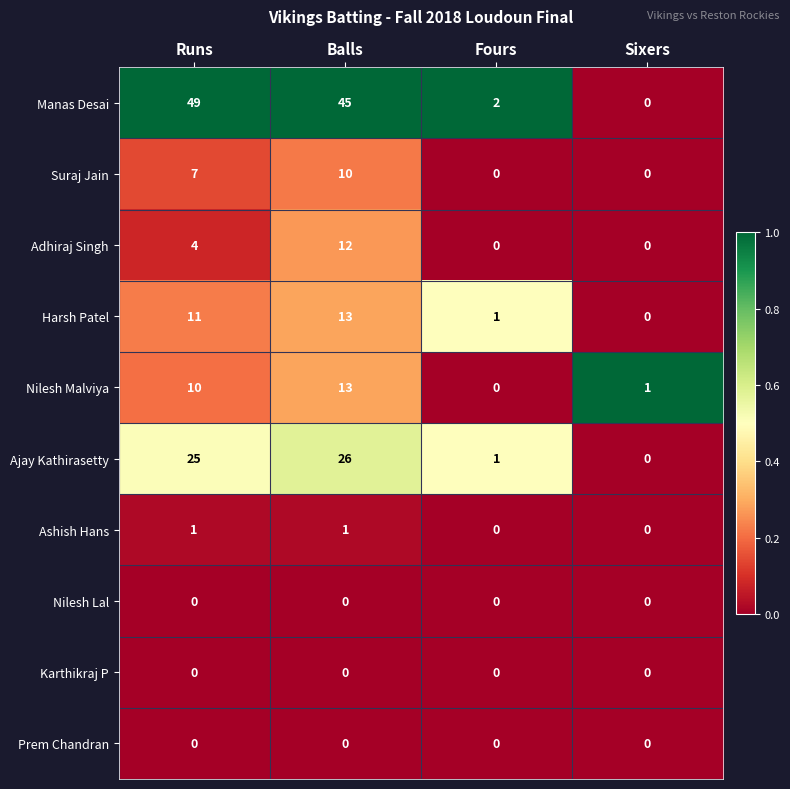

How many Ashish Hans values are between 0 and 1?

4